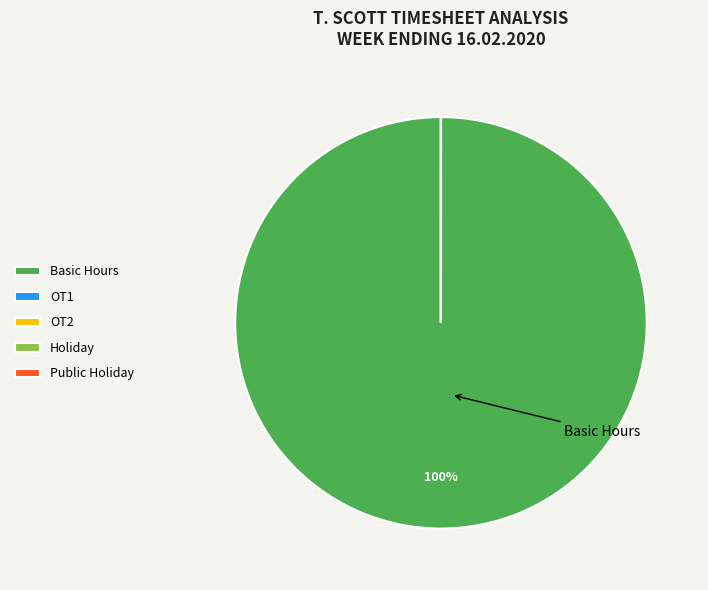

To the nearest percent, what is the difference between the largest and smallest slice percentages?

100%